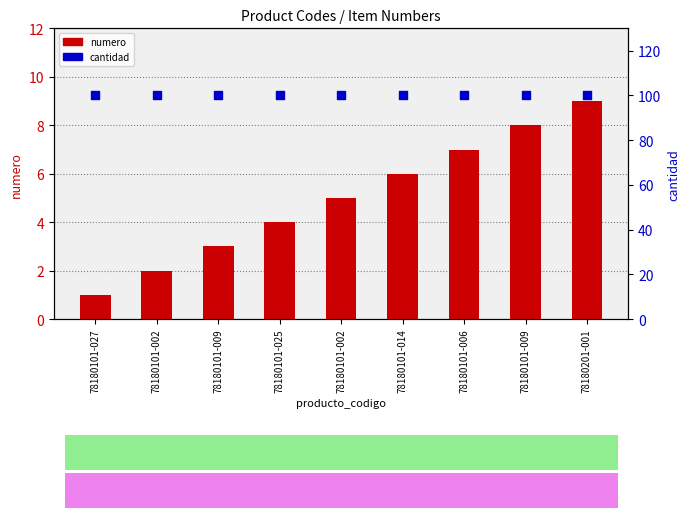

Which series has the largest total across all categories?

cantidad